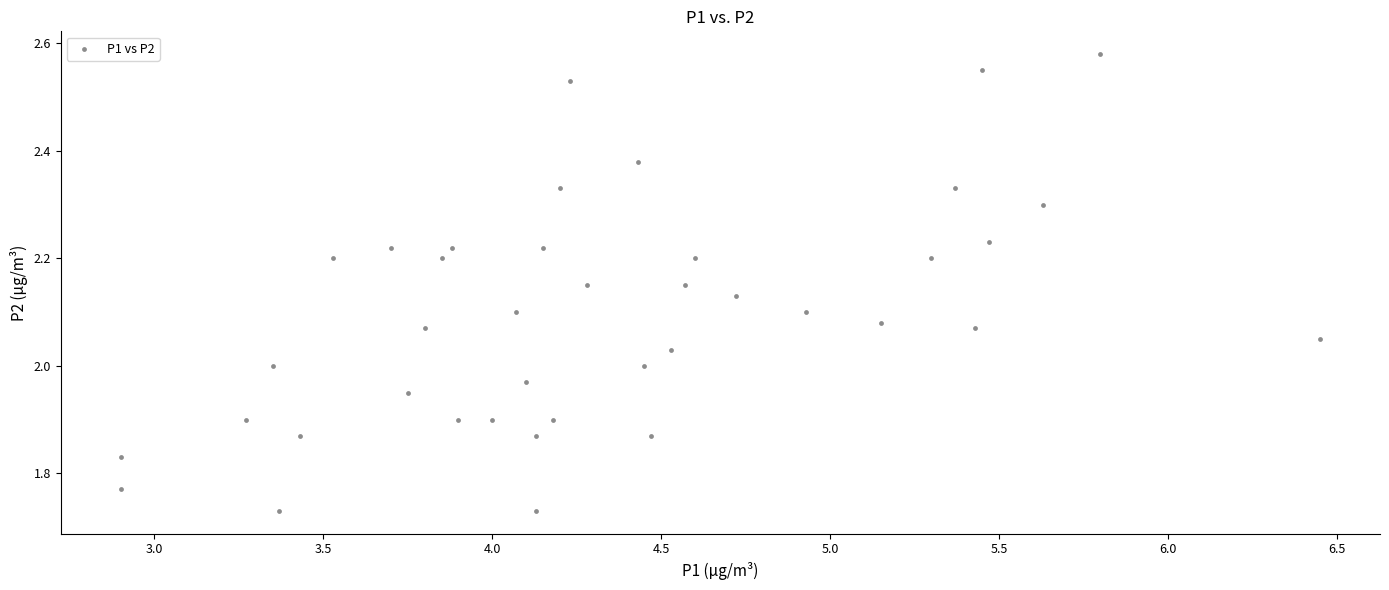

What is the range of X values (max minus min)?

3.6